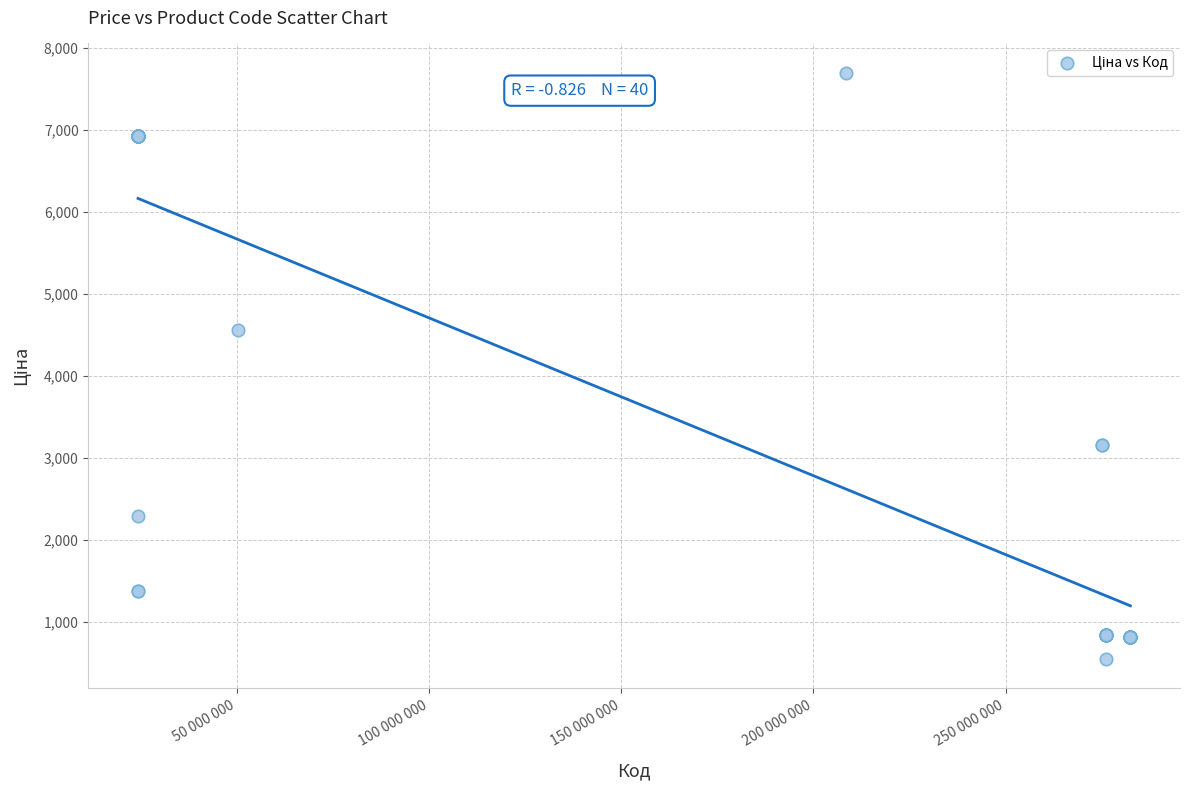

What Y value in the scatter plot is closest to 4122?

4561.9